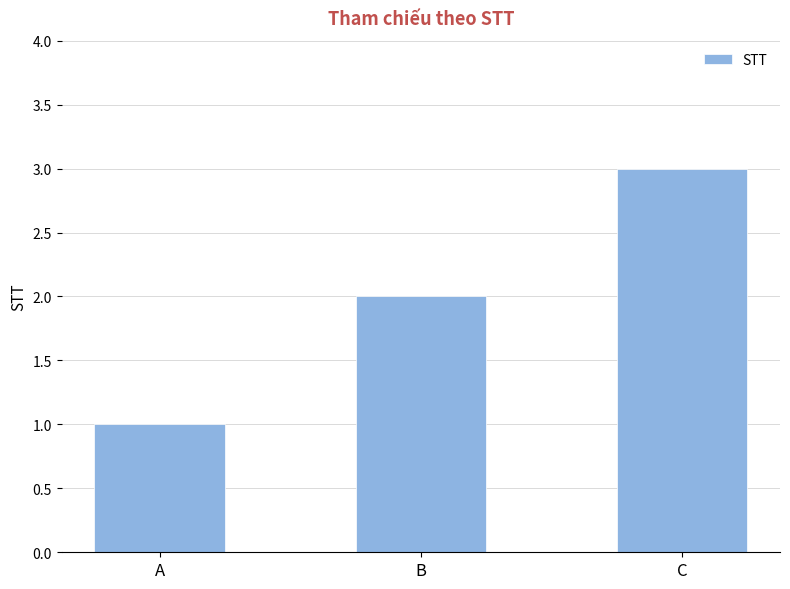

How many categories are shown in the chart?

3